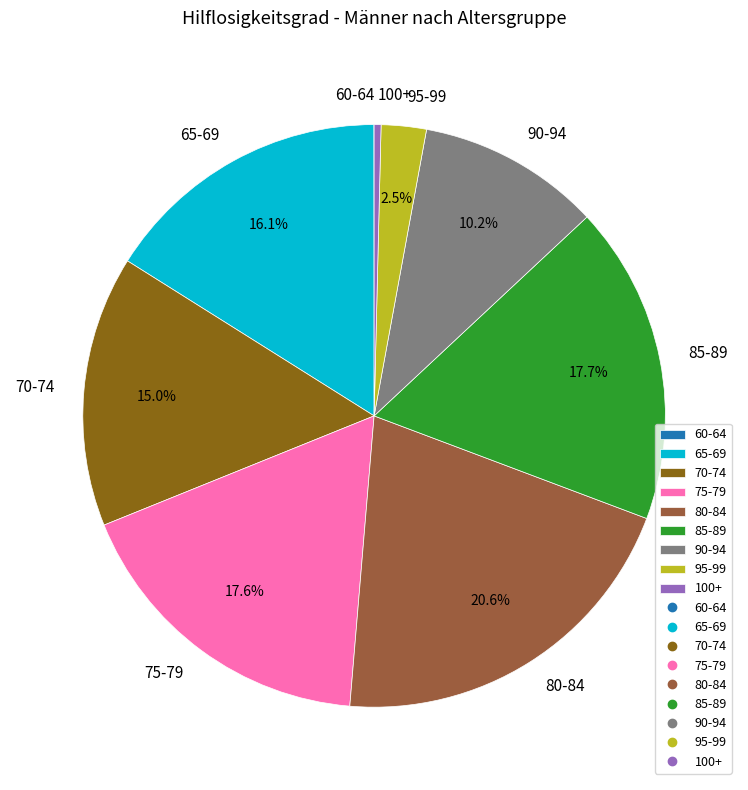

Which slice is the largest?

80-84